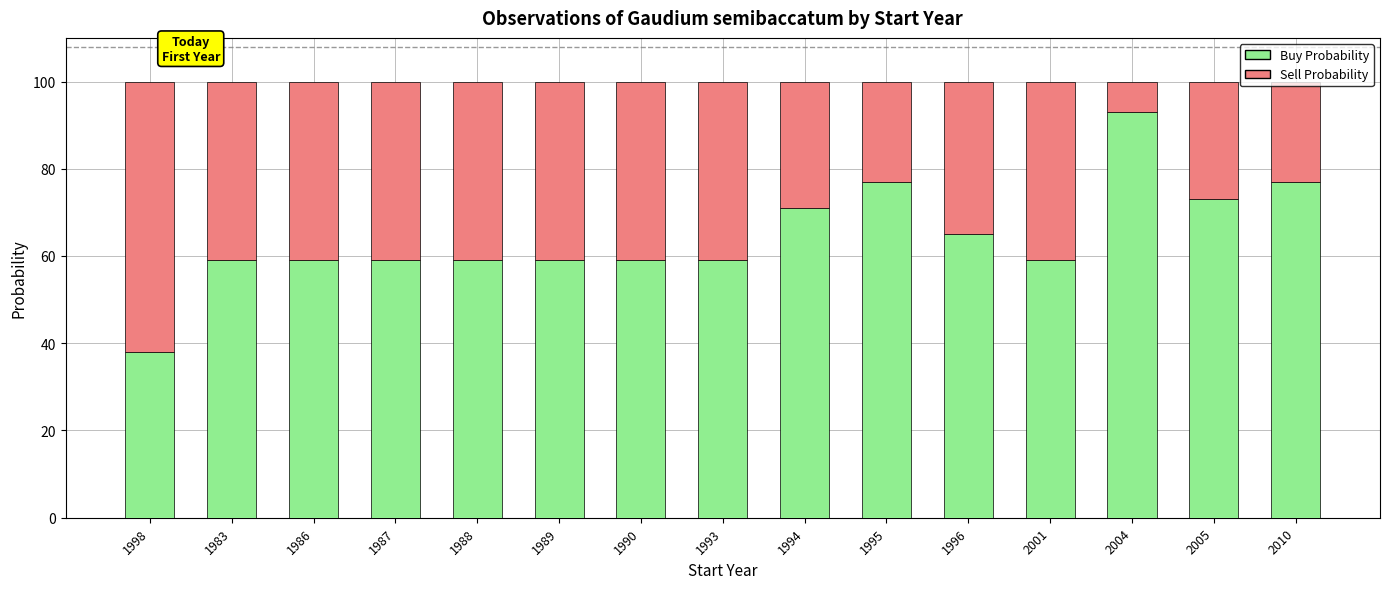

Is it true that Buy Probability equals 77 at 2010?

True